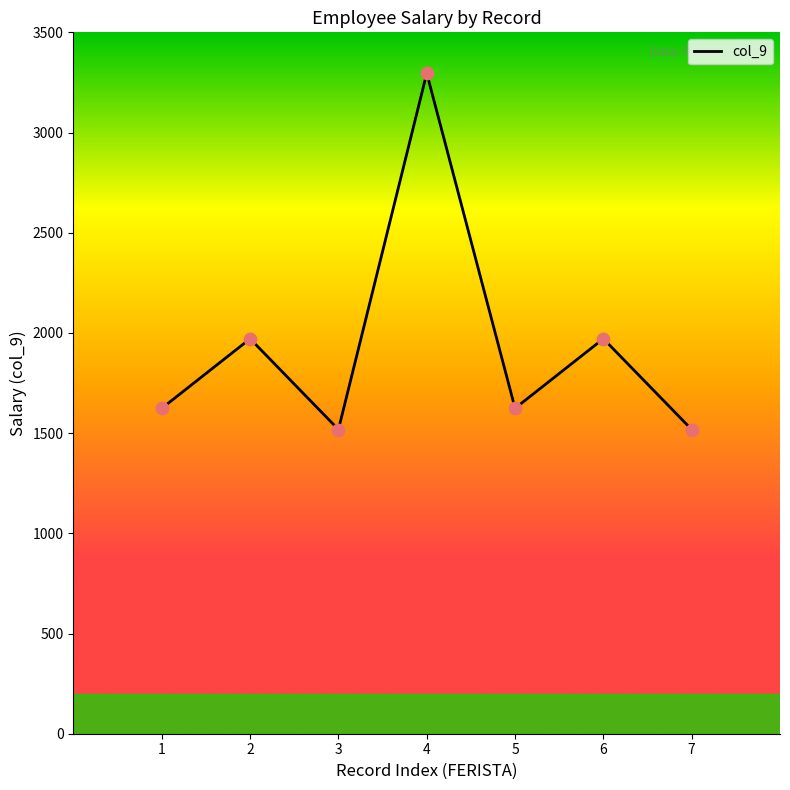

What is the change in value from 4 to 6?

-1325